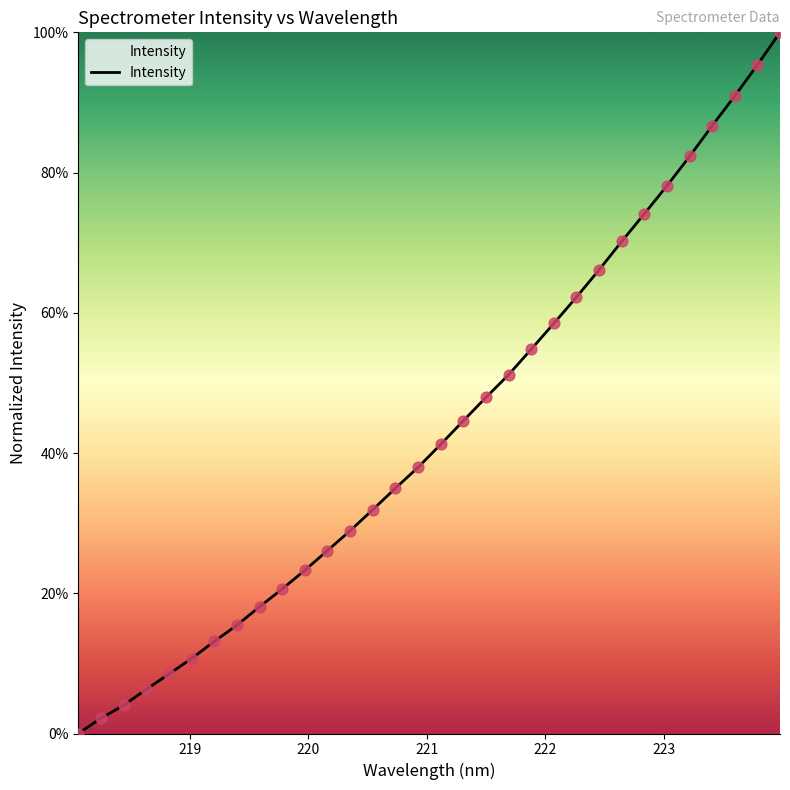

What is the difference between the maximum and minimum values?

100.0